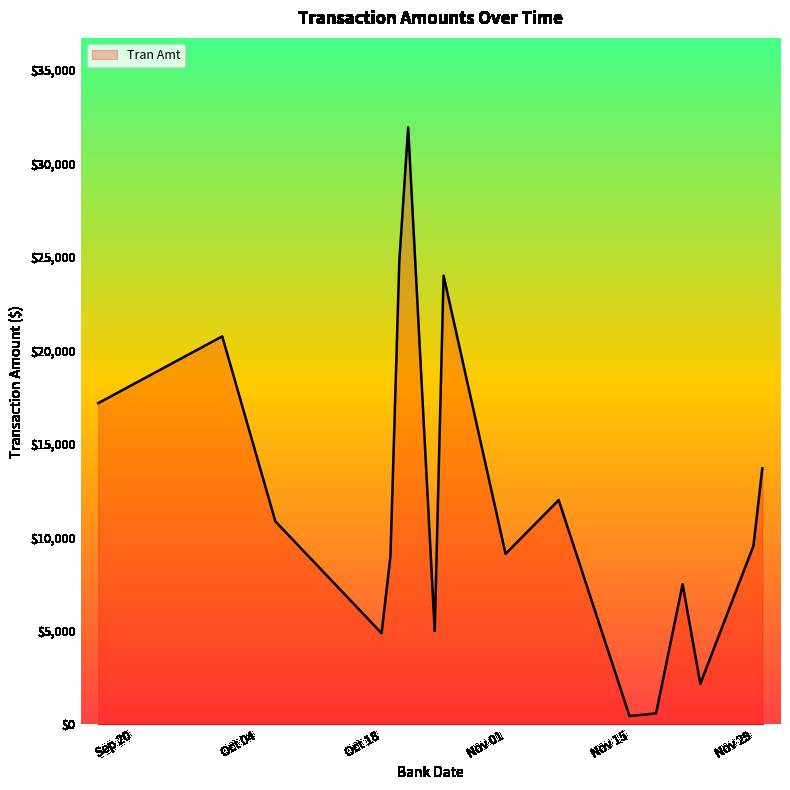

What is the difference between the maximum and minimum values?

31478.5